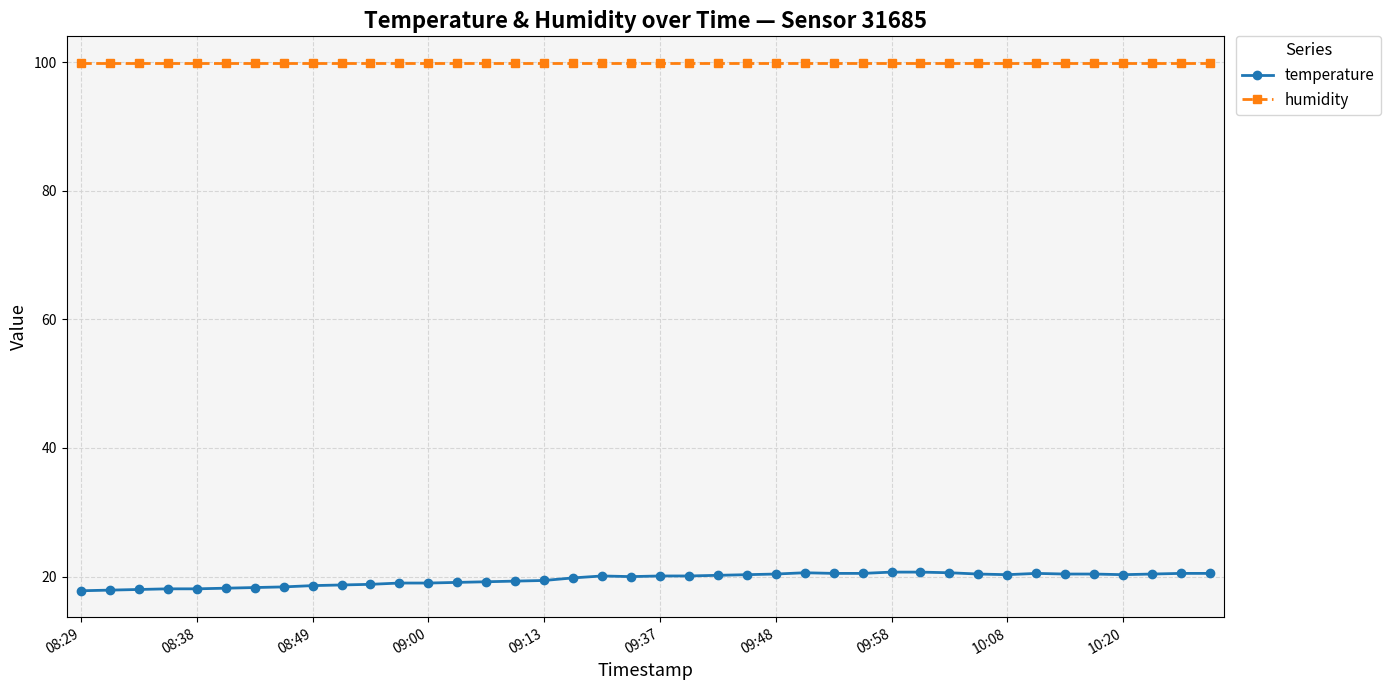

Which series has the largest range (max minus min)?

temperature